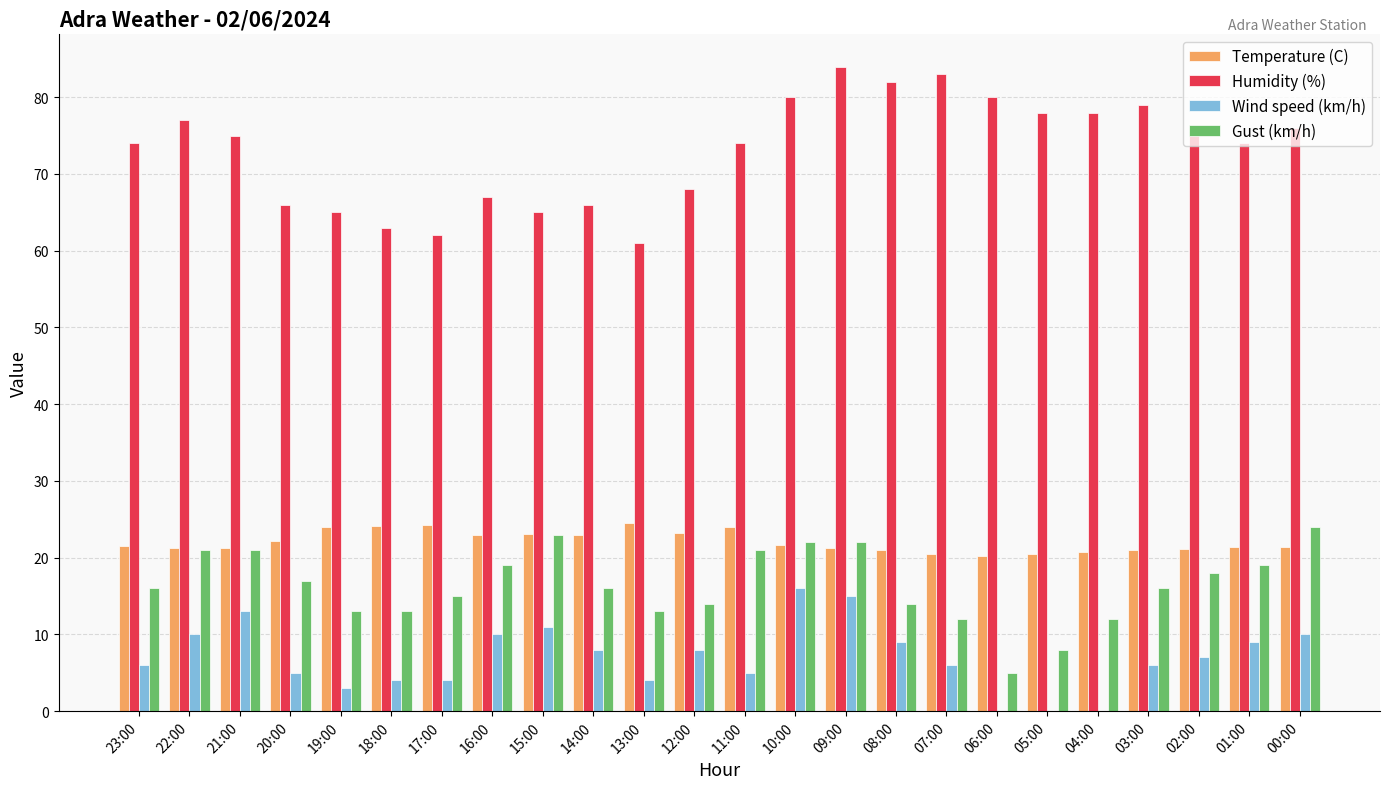

Is it true that Wind speed (km/h) equals 12.2 at 08:00?

False